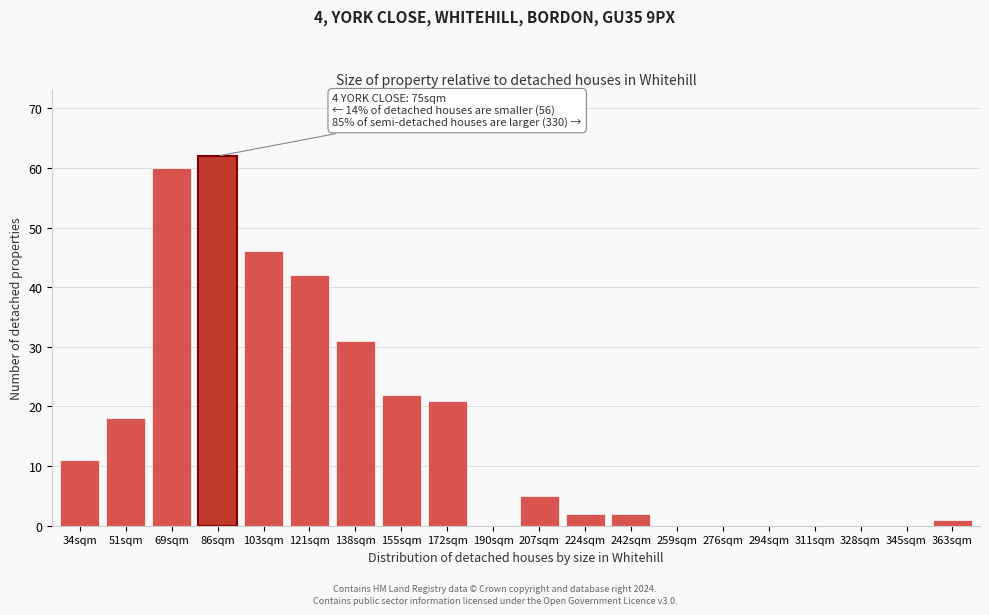

Reading left to right, what are all the values shown in this chart?

34sqm=11	51sqm=18	69sqm=60	86sqm=62	103sqm=46	121sqm=42	138sqm=31	155sqm=22	172sqm=21	190sqm=0	207sqm=5	224sqm=2	242sqm=2	259sqm=0	276sqm=0	294sqm=0	311sqm=0	328sqm=0	345sqm=0	363sqm=1